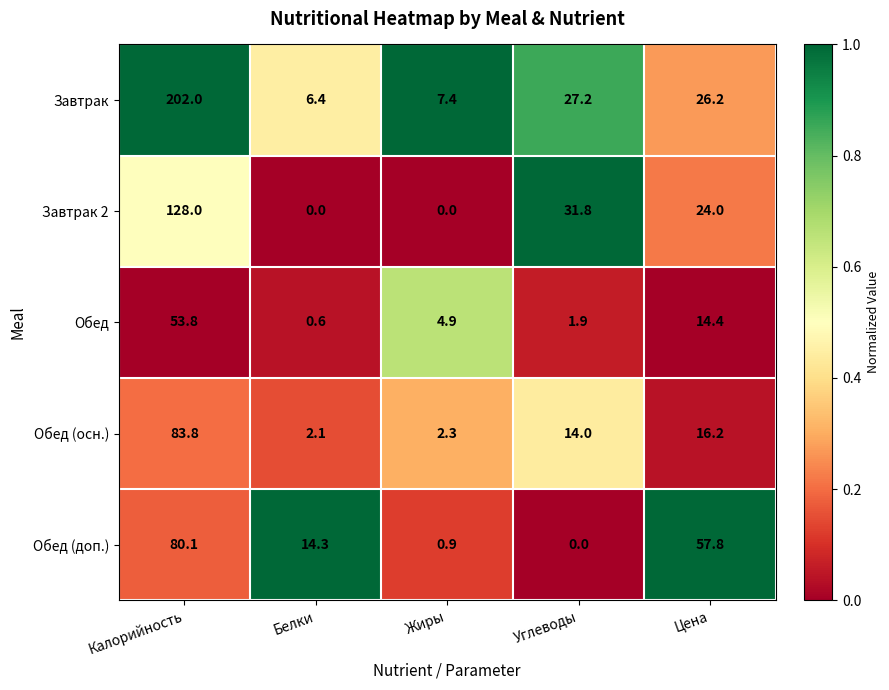

At which label does Обед (доп.) reach its peak?

Калорийность